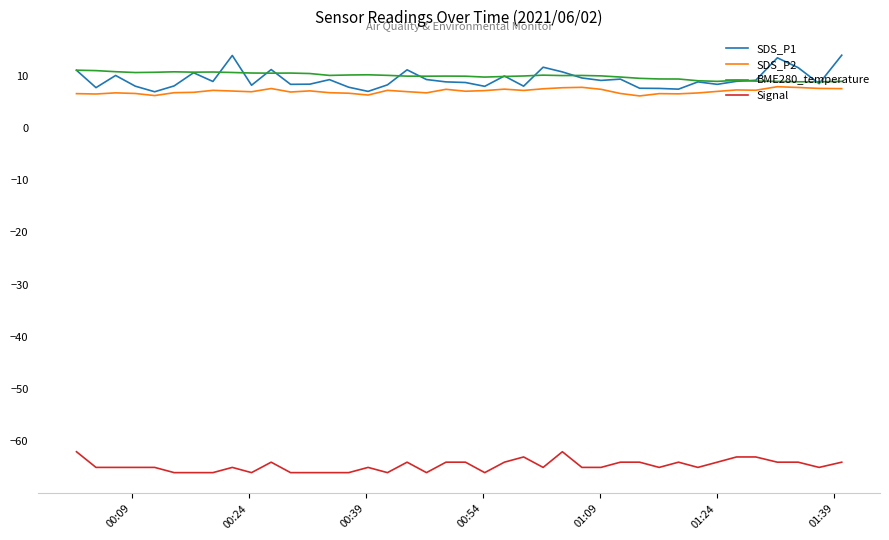

What is the lowest value of the Signal series?

-66.0